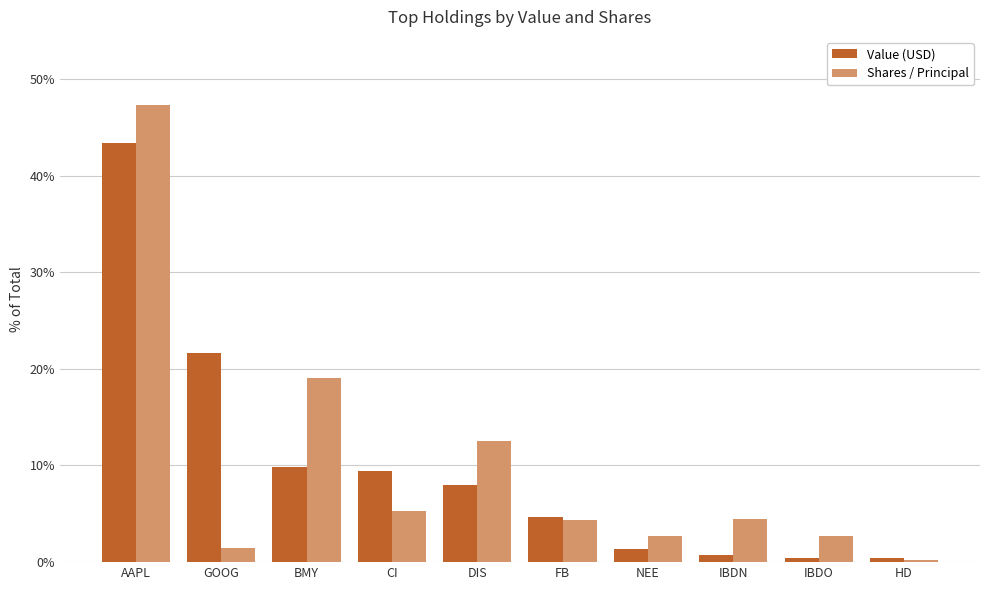

What is the difference between the maximum and second lowest values in the Shares / Principal series?

45.8